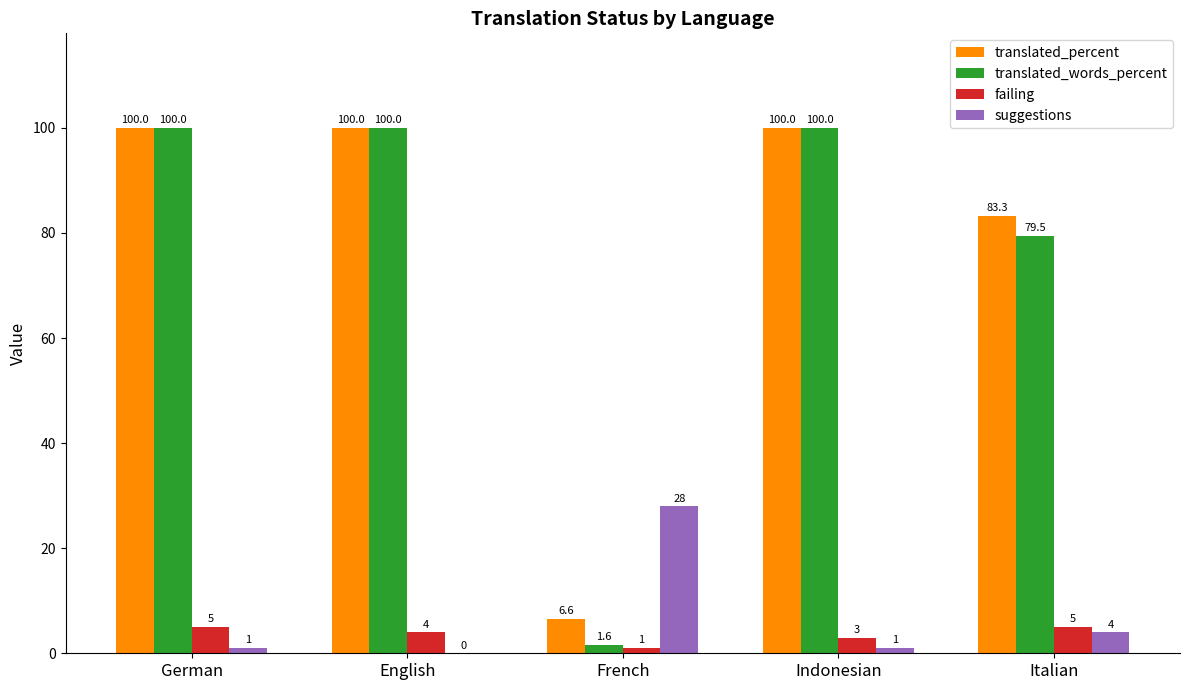

Reading left to right, what are all the values shown in this chart?

translated_percent: 100.0	100.0	6.6	100.0	83.3
translated_words_percent: 100.0	100.0	1.6	100.0	79.5
failing: 5.0	4.0	1.0	3.0	5.0
suggestions: 1.0	0.0	28.0	1.0	4.0